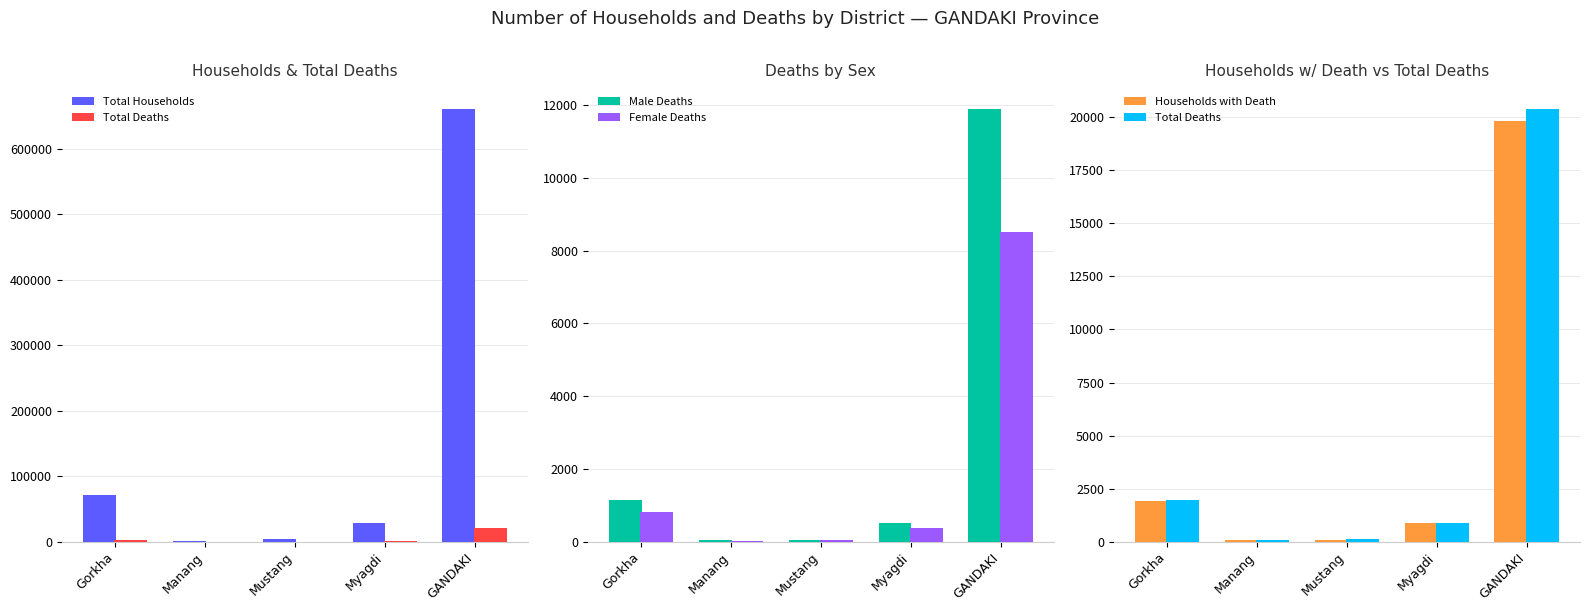

Rank the series at Mustang from highest to lowest value.

Total Households, Total Deaths, Households with Death, Male Deaths, Female Deaths